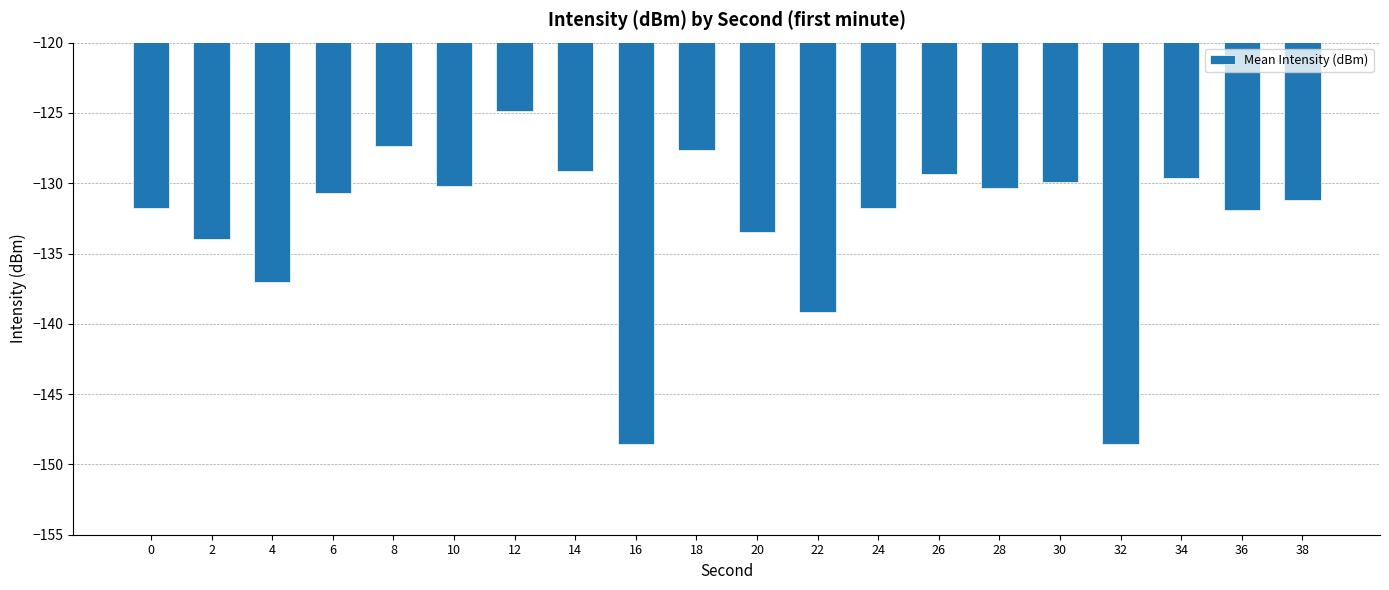

What is the change in value from 4 to 16?

-11.6